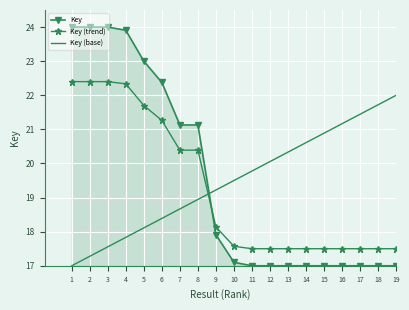

At which label is Key (base) closest to 19?

8